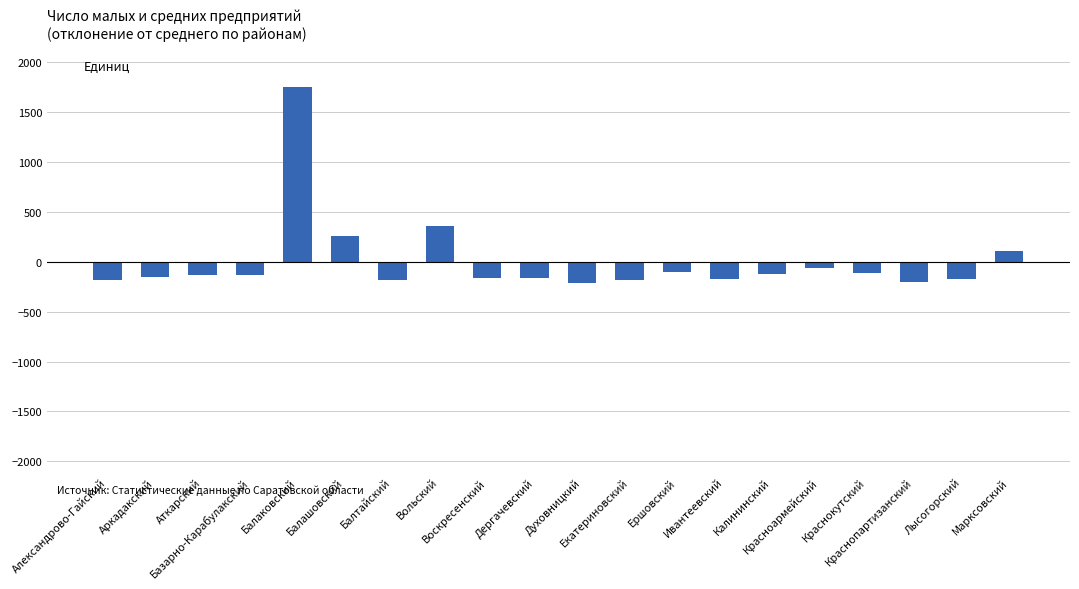

Does the chart contain any negative values?

Yes